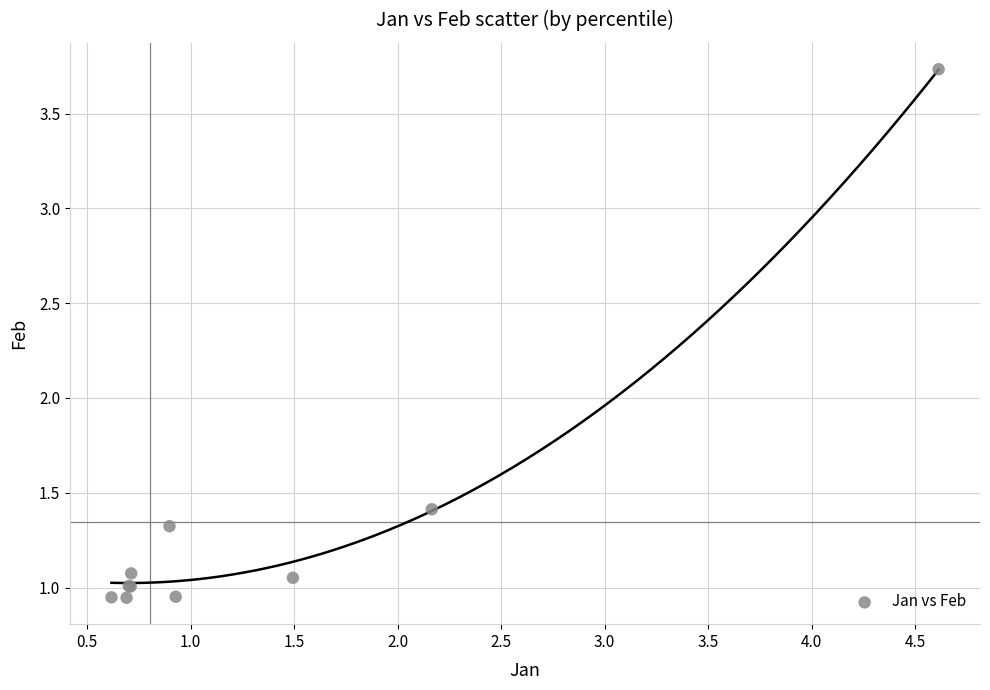

What Y value in the scatter plot is closest to 2?

1.4